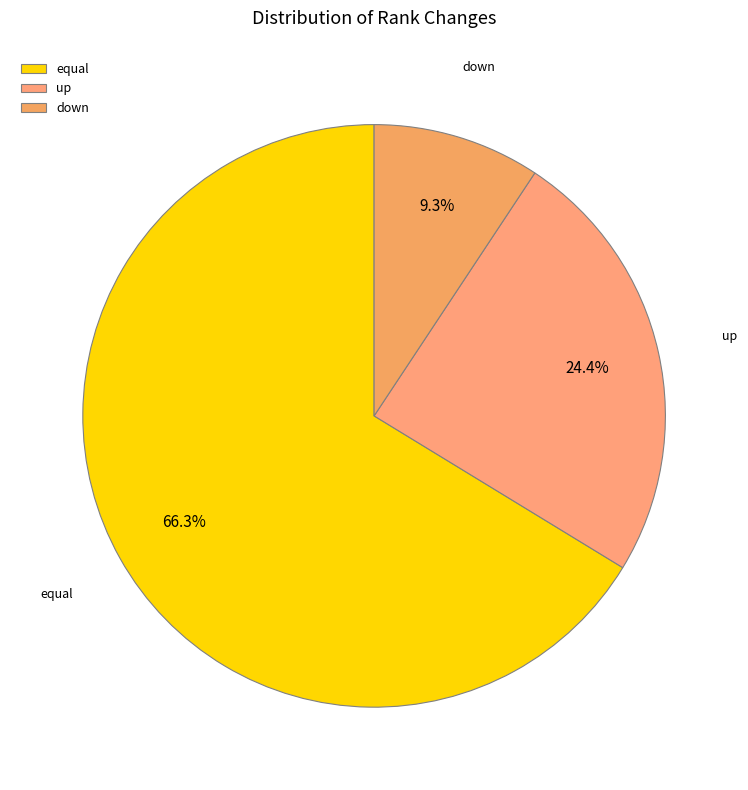

To the nearest percent, what is the difference between the largest and smallest slice percentages?

57%